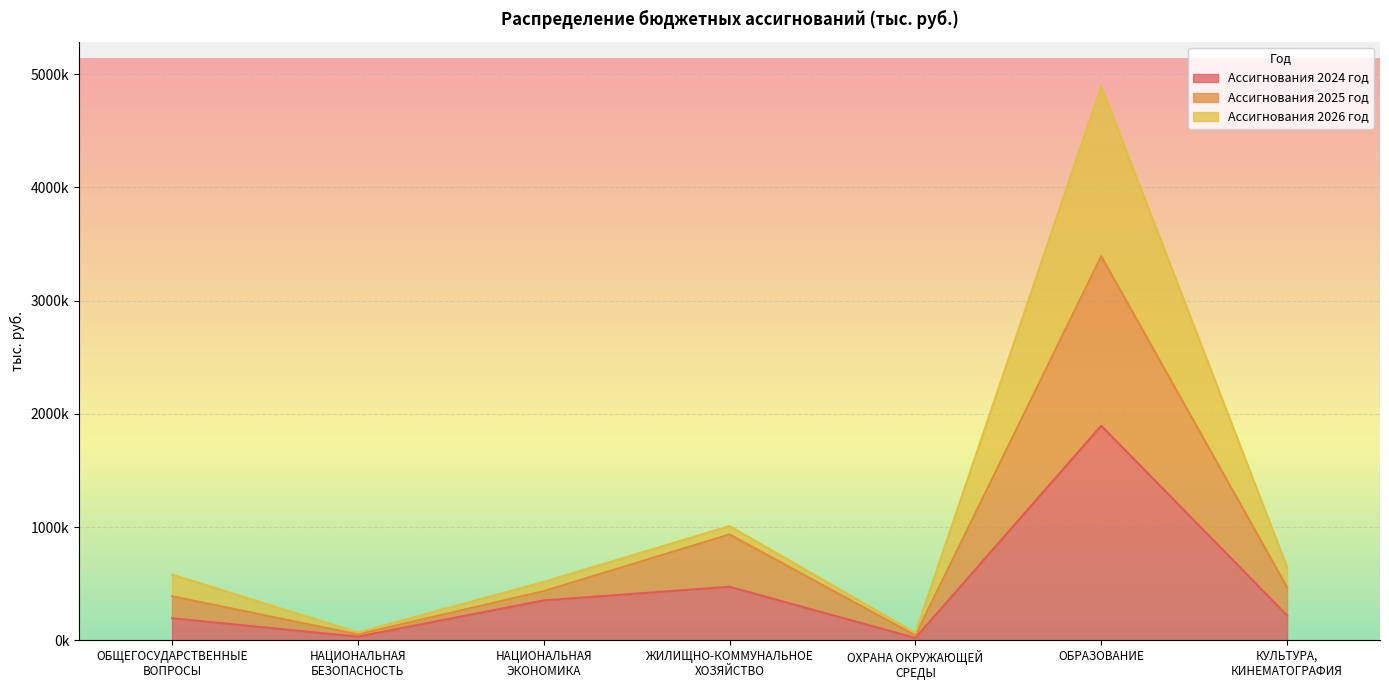

What is the sum of the Ассигнования 2025 год values at ОХРАНА ОКРУЖАЮЩЕЙ
СРЕДЫ and ОБРАЗОВАНИЕ?

3433741.4